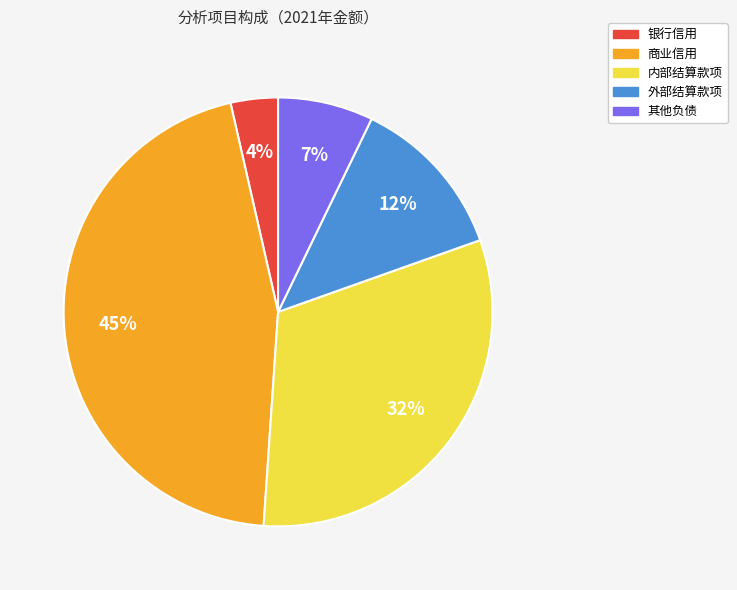

What is the smallest slice in the pie chart?

银行信用